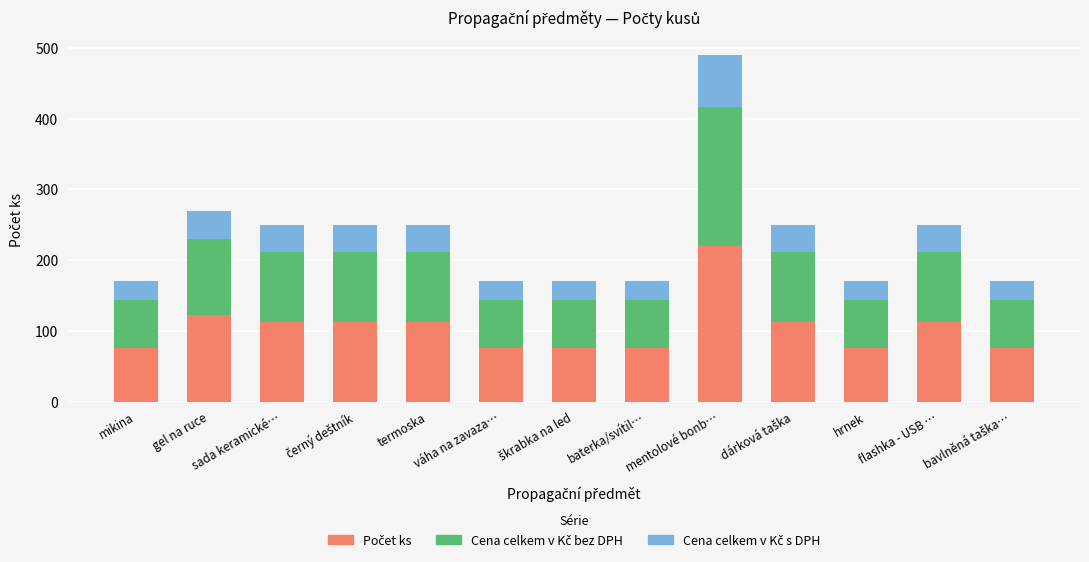

Does the chart contain stacked bars?

Yes